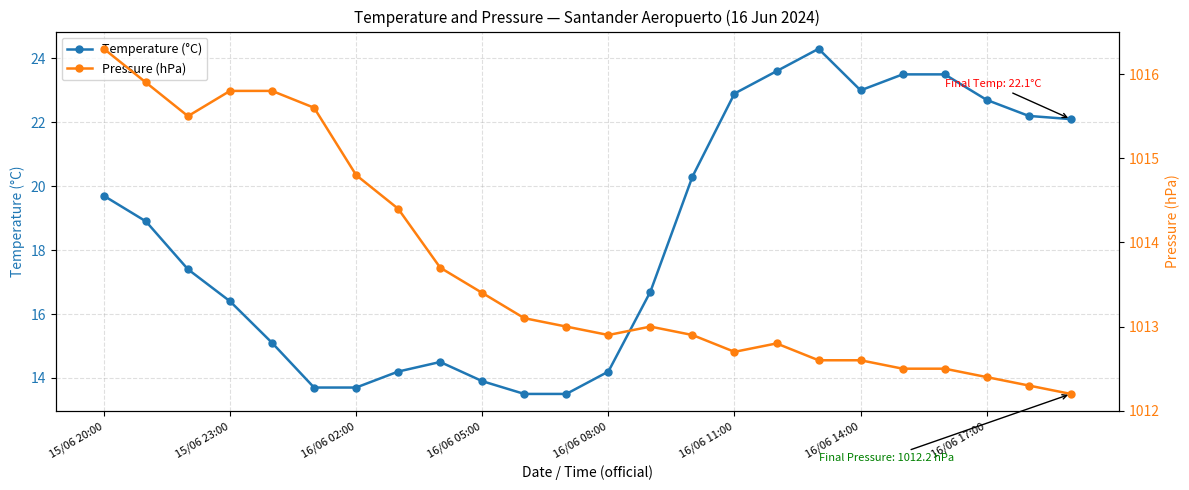

Which series has the largest range (max minus min)?

Temperature (°C)